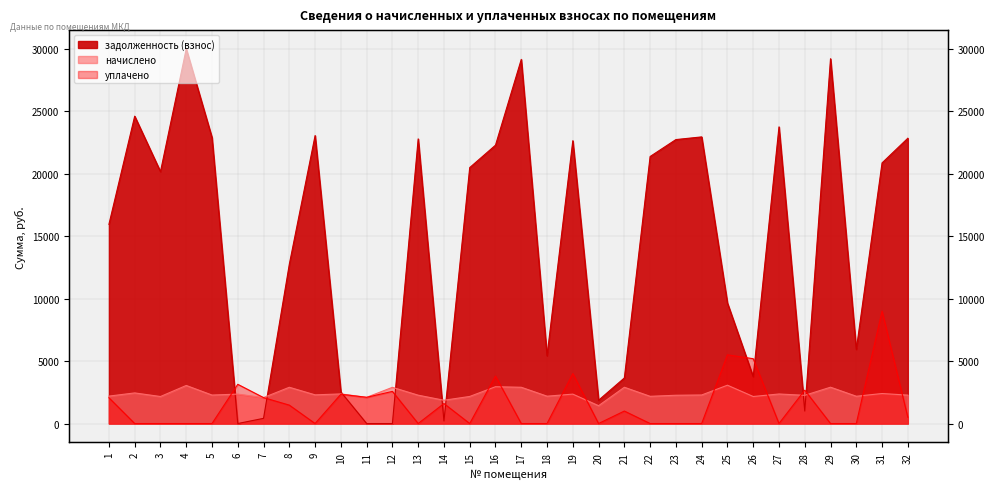

How many positive values does the уплачено series have?

16